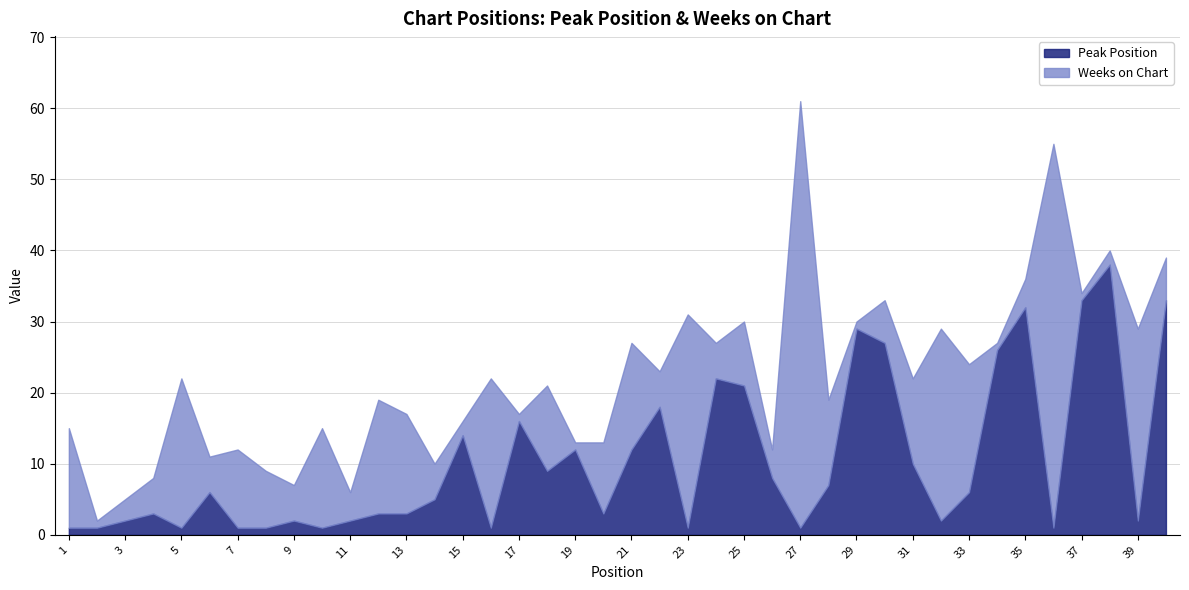

The value of Weeks on Chart at 32 is 44. True or false?

False